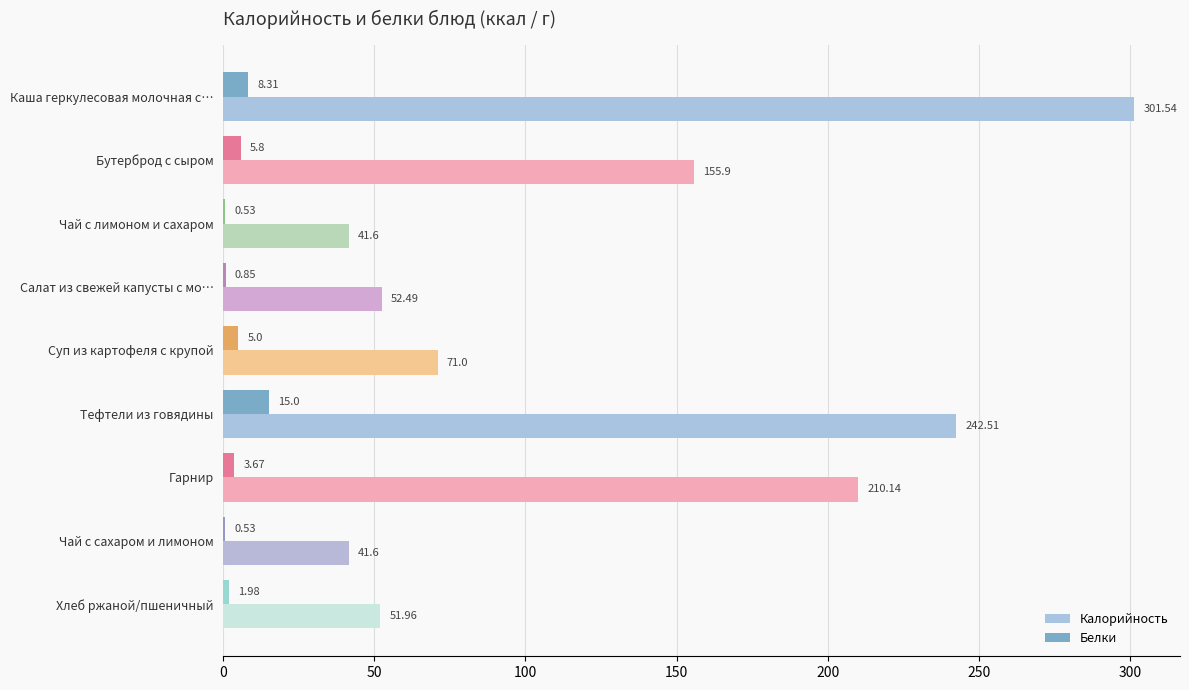

Where is Белки nearest to the value 7?

Бутерброд с сыром